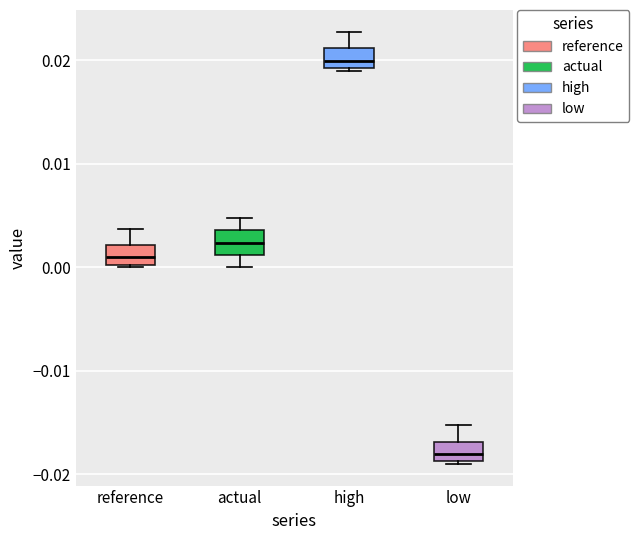

Reading left to right, transcribe this box plot: for each box, give where its median line is, the range the box spans, and where its two whiskers end, as read against the y-axis. The values are not printed on the chart, so give them approximately, as read against the axis.

reference: median 0.001, box 0.000 to 0.002, whiskers 0.000 to 0.004
actual: median 0.002, box 0.001 to 0.004, whiskers 0.000 to 0.005
high: median 0.020, box 0.019 to 0.021, whiskers 0.019 to 0.023
low: median -0.018, box -0.019 to -0.017, whiskers -0.019 to -0.015